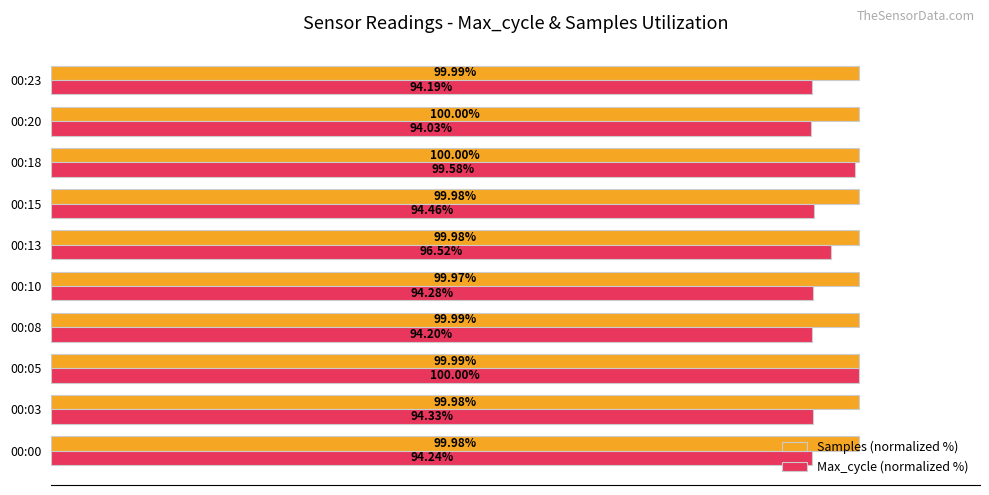

What are all the series names shown in the legend?

Samples (normalized %), Max_cycle (normalized %)